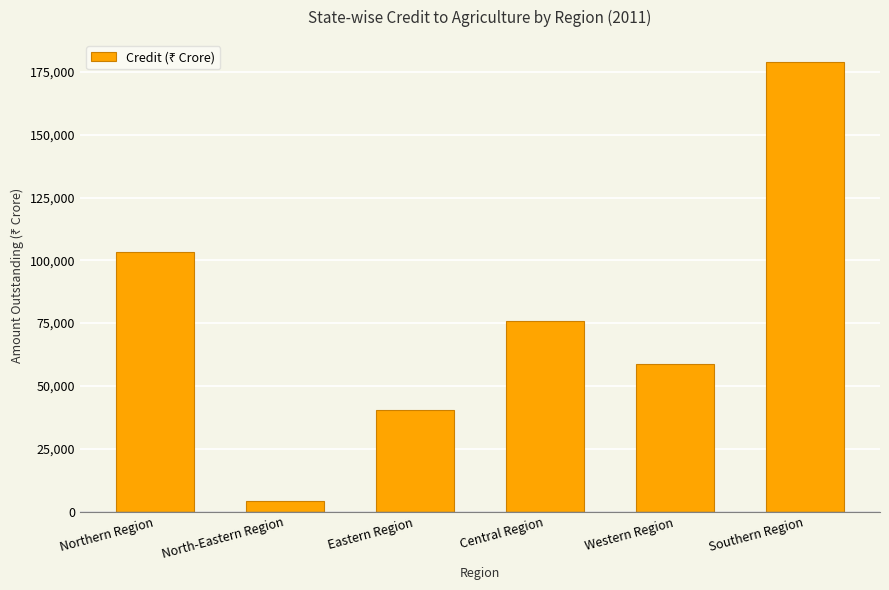

List the labels in order of value, largest first.

Southern Region, Northern Region, Central Region, Western Region, Eastern Region, North-Eastern Region